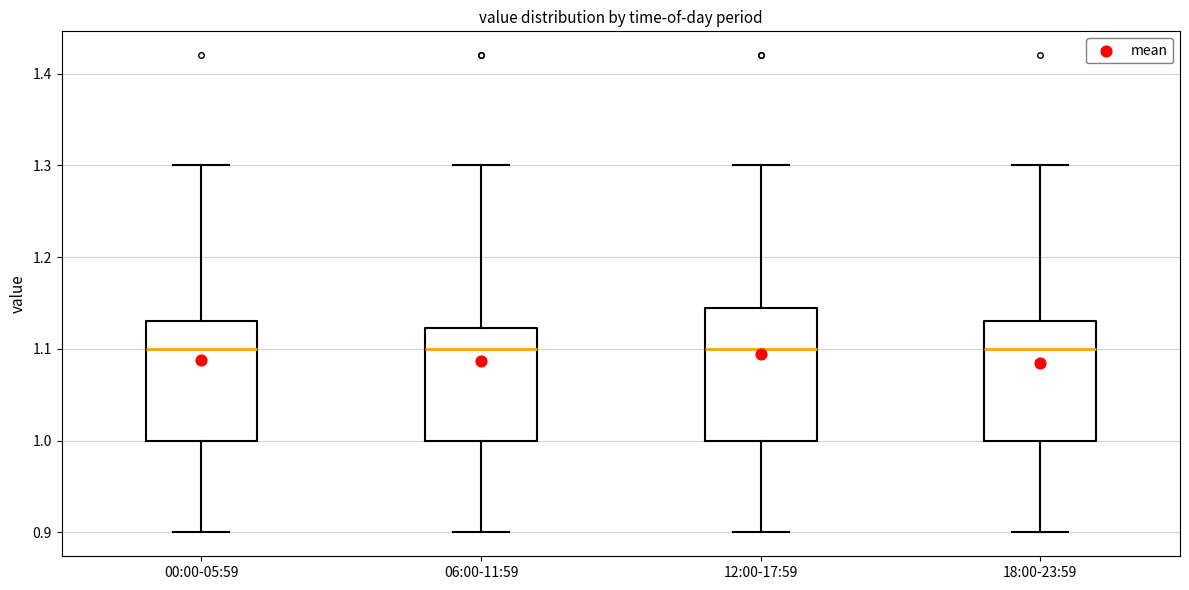

Which box is the tallest, from its lower edge to its upper edge?

12:00-17:59